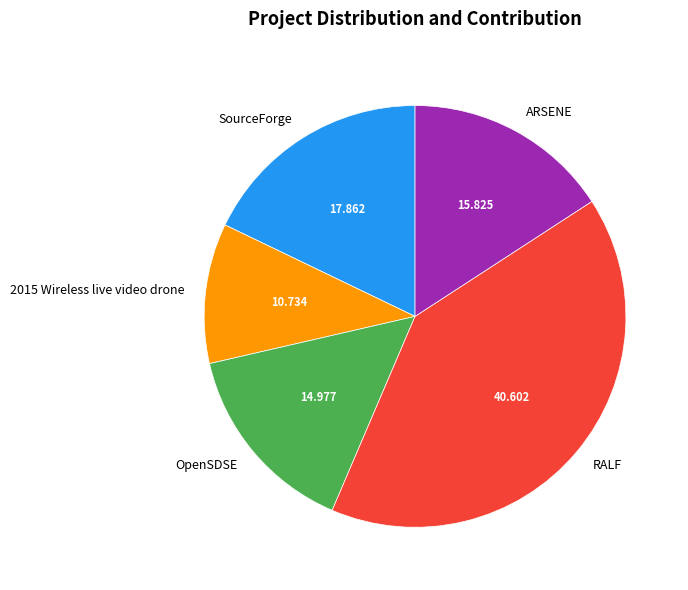

Approximately how many times larger is the value at 2015 Wireless live video drone compared to OpenSDSE?

0.7